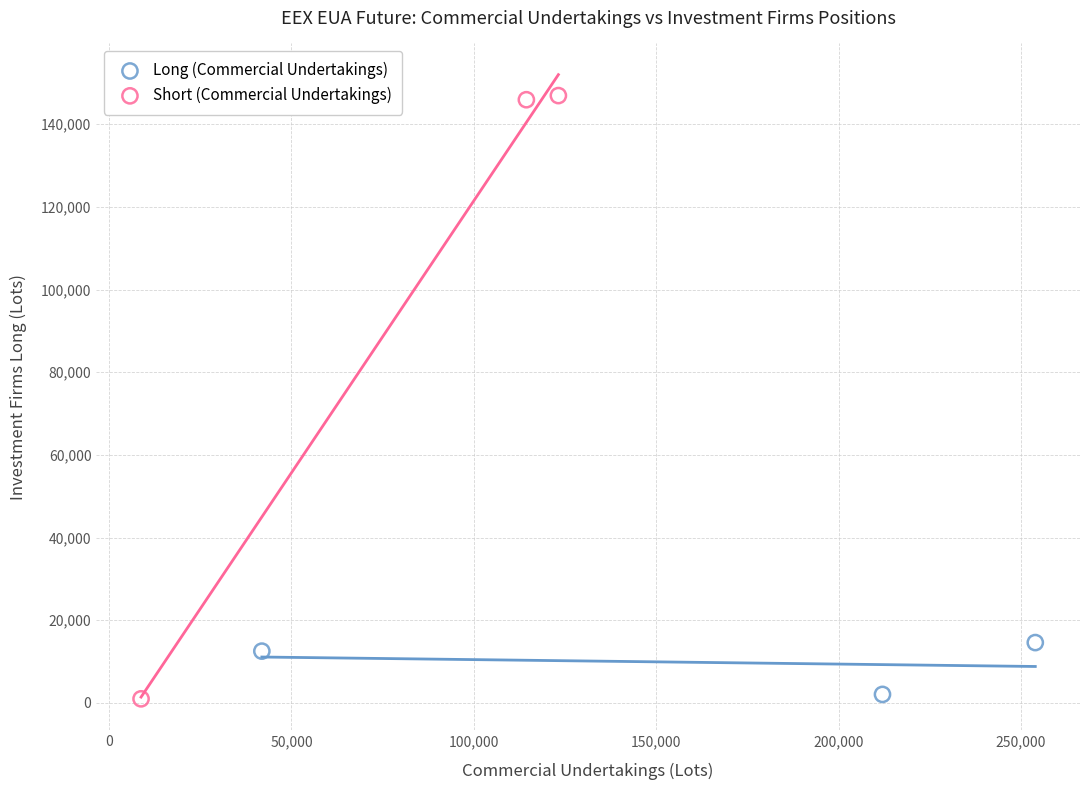

Which series has the largest Y range (max minus min)?

Short (Commercial Undertakings)